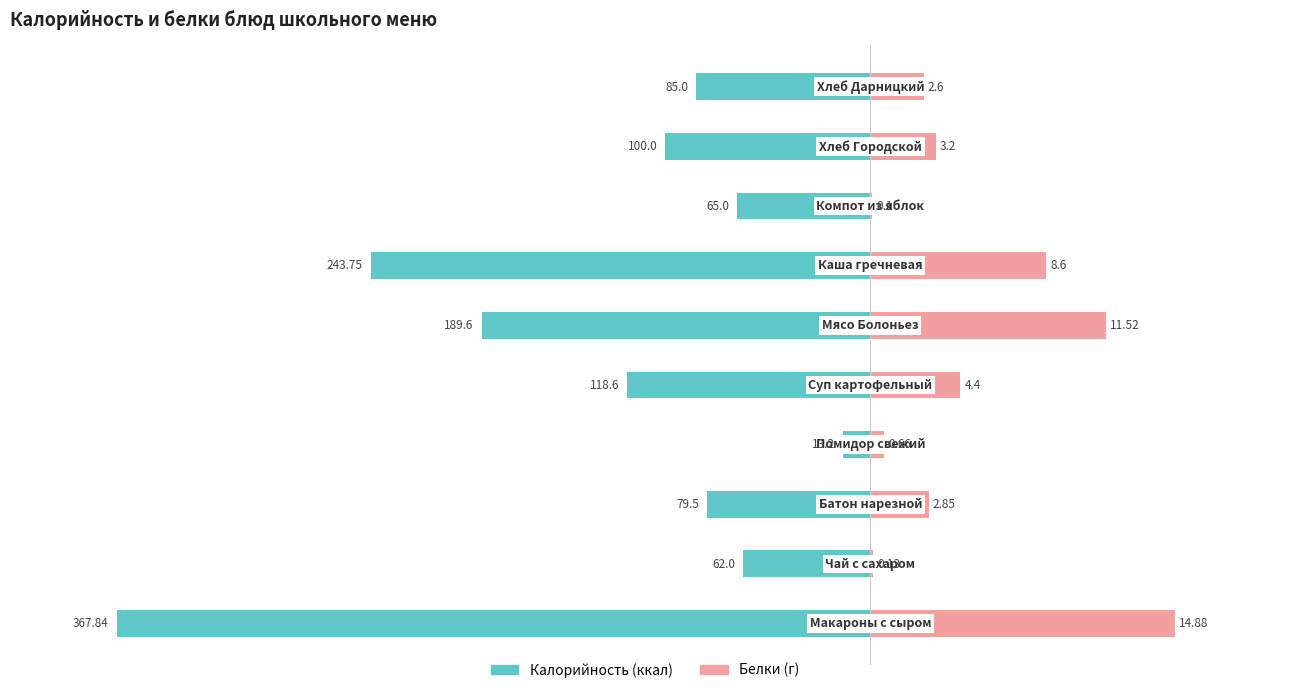

How many groups of bars are there?

10